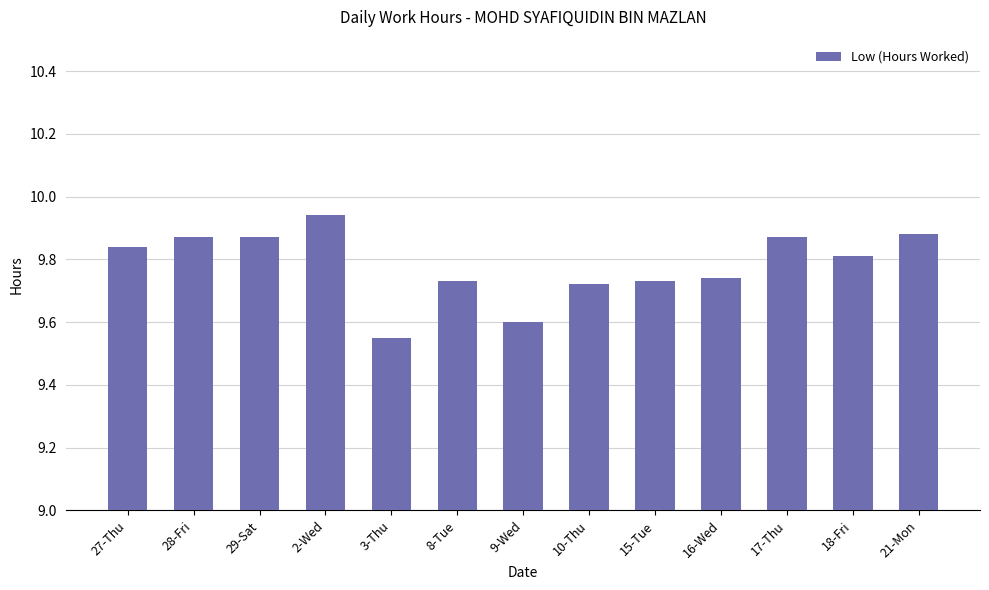

Count the values in the range 9 to 10.

13